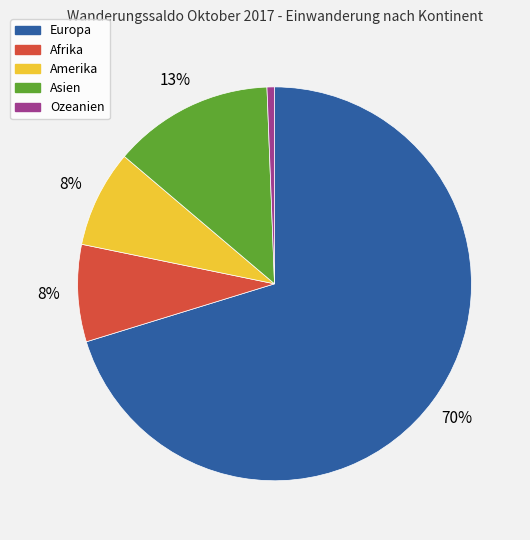

Approximately how many times larger is the value at Afrika compared to Asien?

0.6